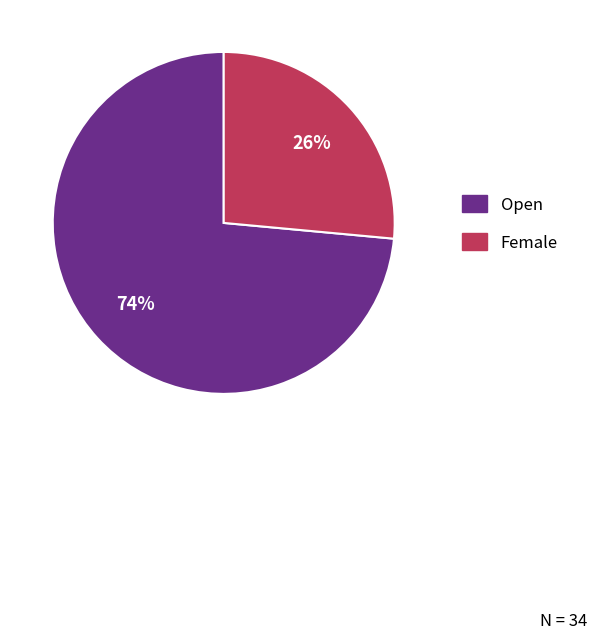

What percentage is the Open slice, to the nearest percent?

74%